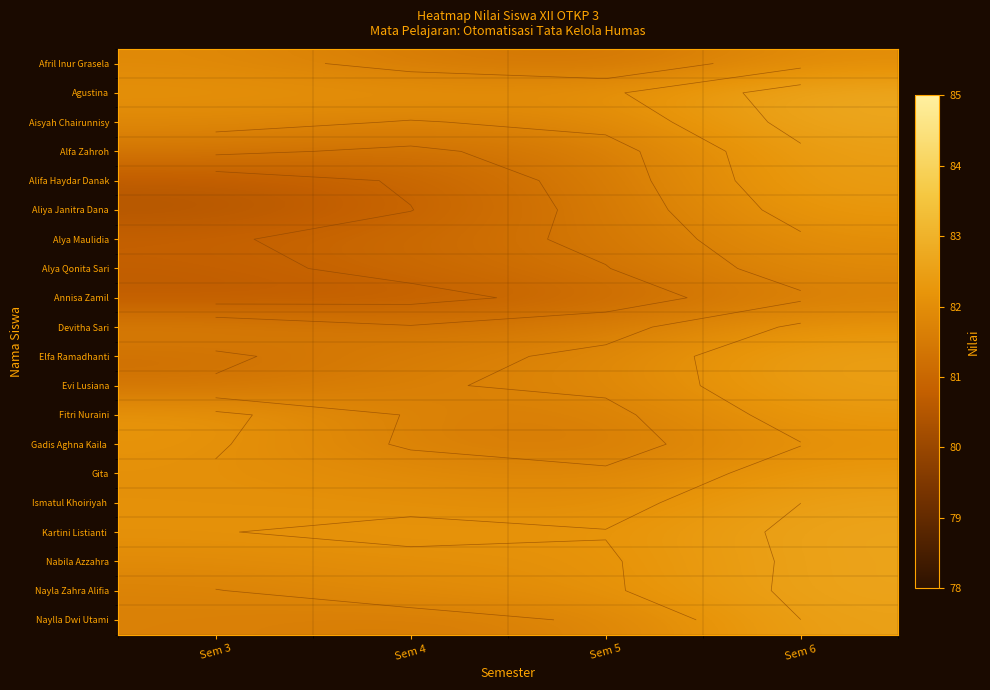

Read the Annisa Zamil value at Sem 6.

81.6